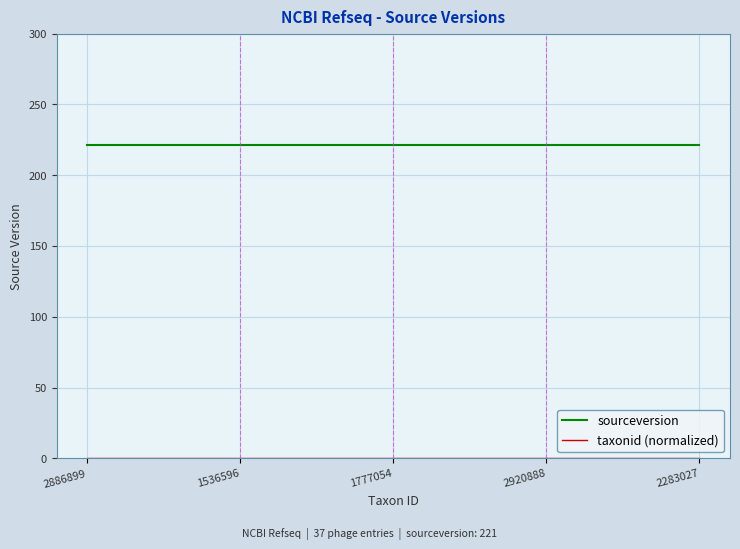

What is the minimum value for sourceversion?

221.0